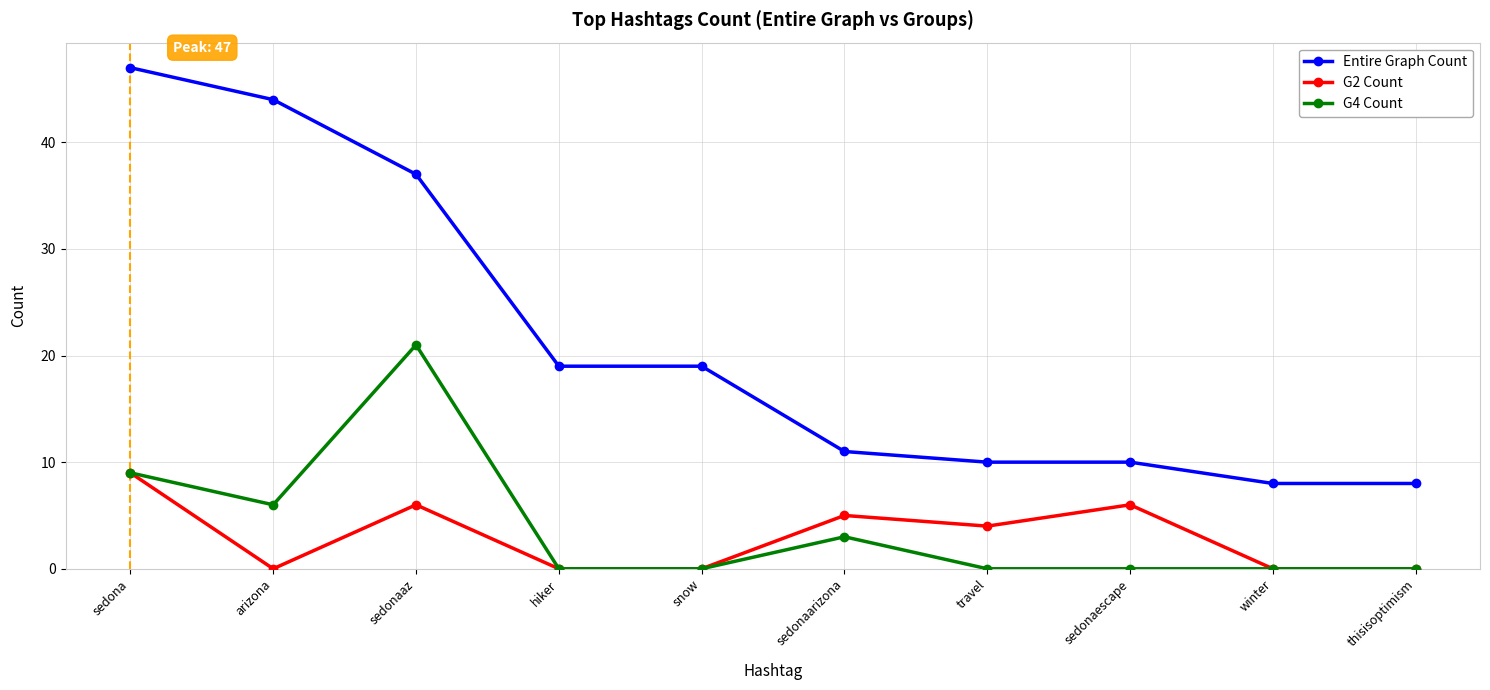

How many data points in Entire Graph Count are less than 19?

5